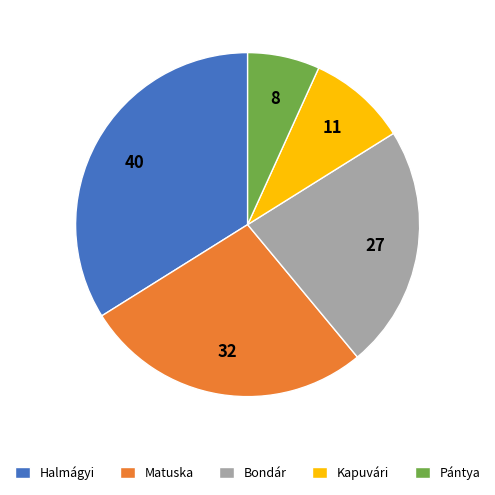

Which slice is the largest?

Halmágyi